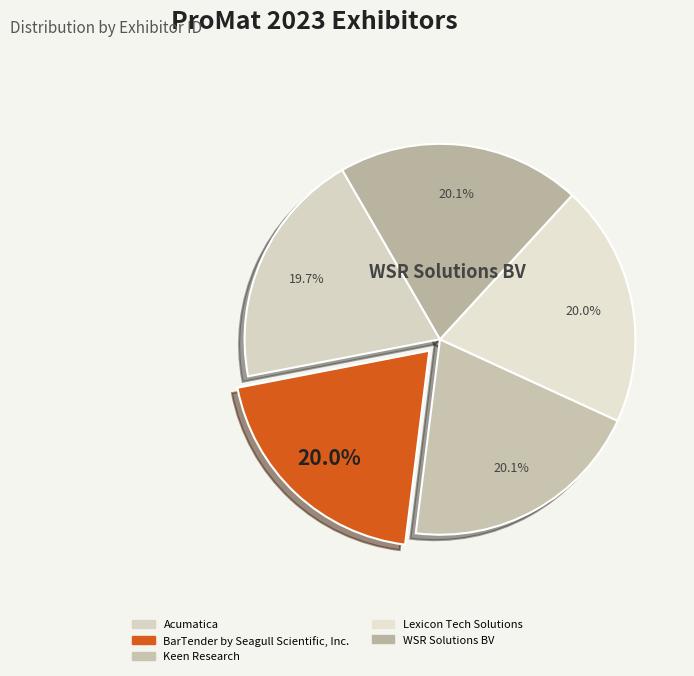

Combined, do Acumatica and BarTender by Seagull Scientific, Inc. account for over 50%?

No